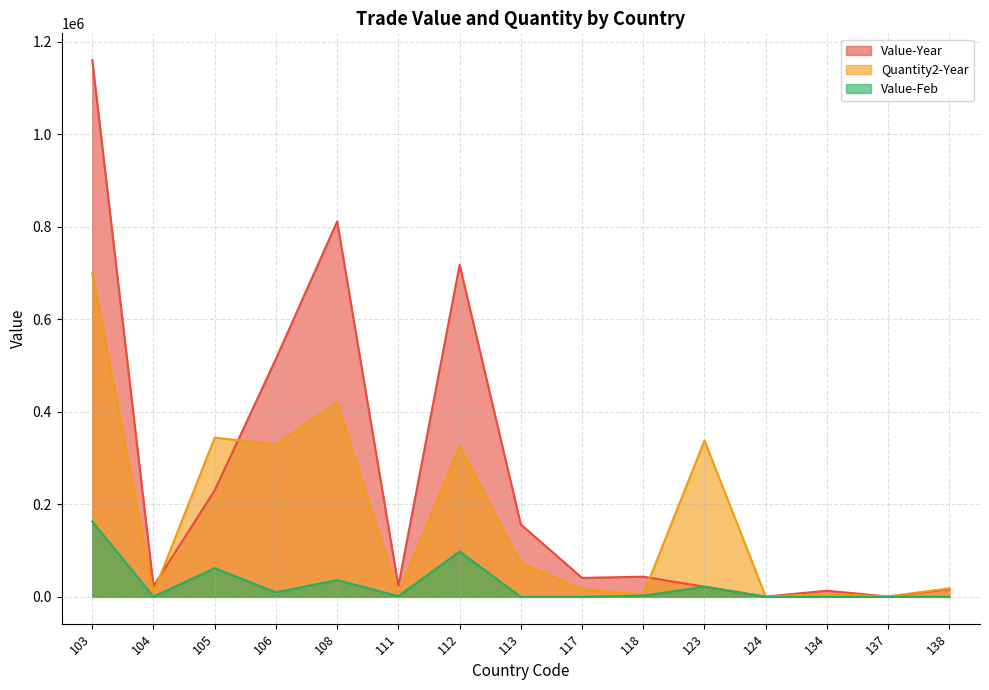

What value does the Quantity2-Year series have at 134, to the nearest 50?

6050